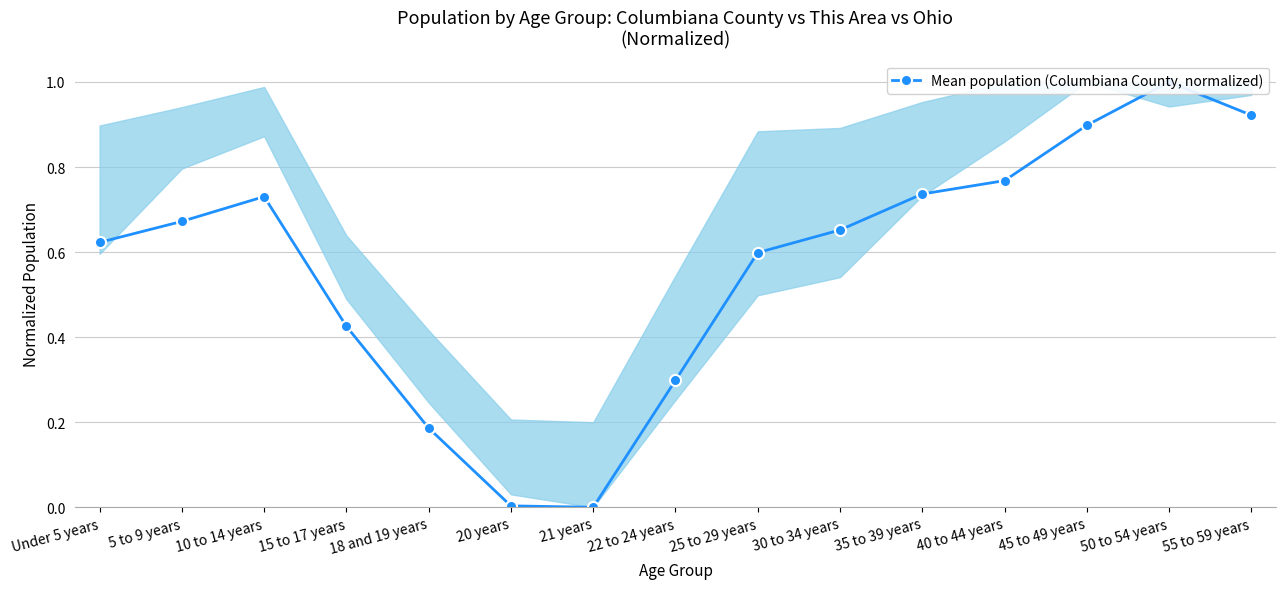

How many values are above zero?

14